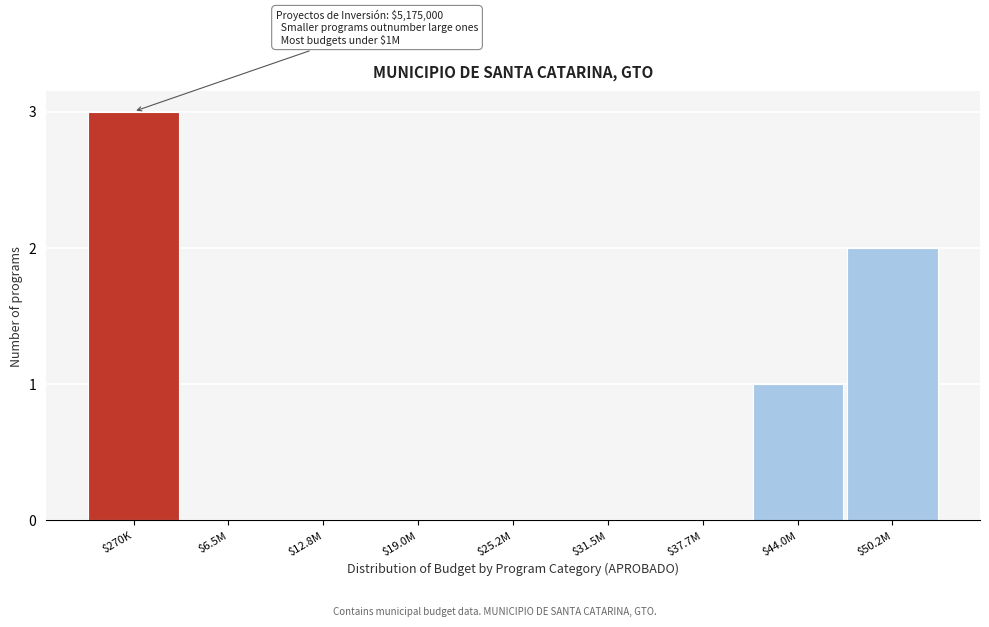

Is it true that the value at $270K is 3?

True